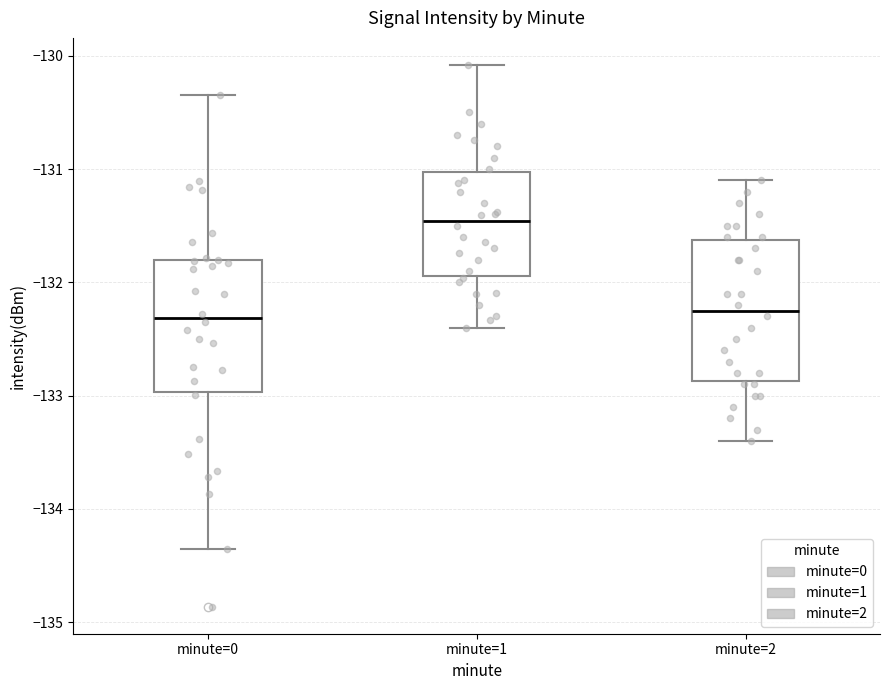

Reading left to right, read every box against the y-axis: the position of its median line, the range the box covers, and the ends of its whiskers. The values are not printed on the chart, so give them approximately, as read against the axis.

minute=0: median -132.3, box -133.0 to -131.8, whiskers -134.4 to -130.3
minute=1: median -131.5, box -131.9 to -131.0, whiskers -132.4 to -130.1
minute=2: median -132.2, box -132.9 to -131.6, whiskers -133.4 to -131.1